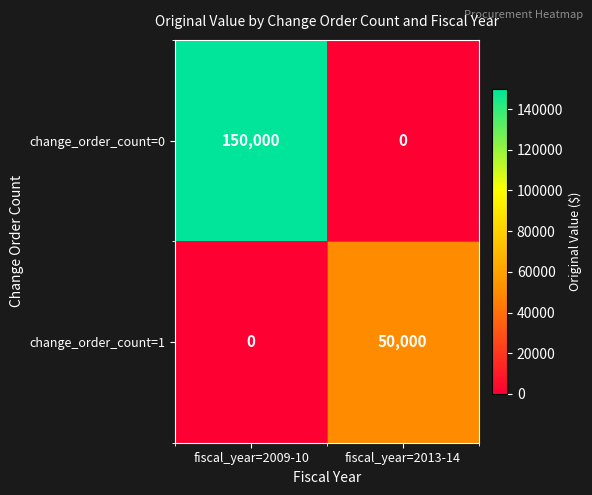

What is the total value across all series at fiscal_year=2009-10?

150000